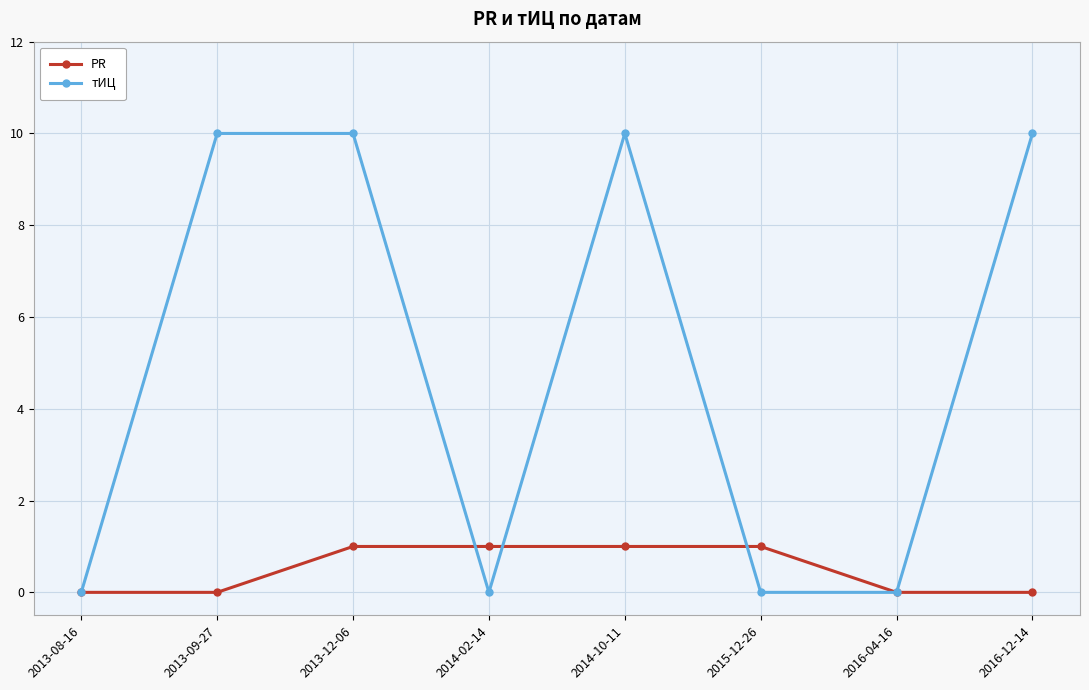

What are all the series names shown in the legend?

PR, тИЦ